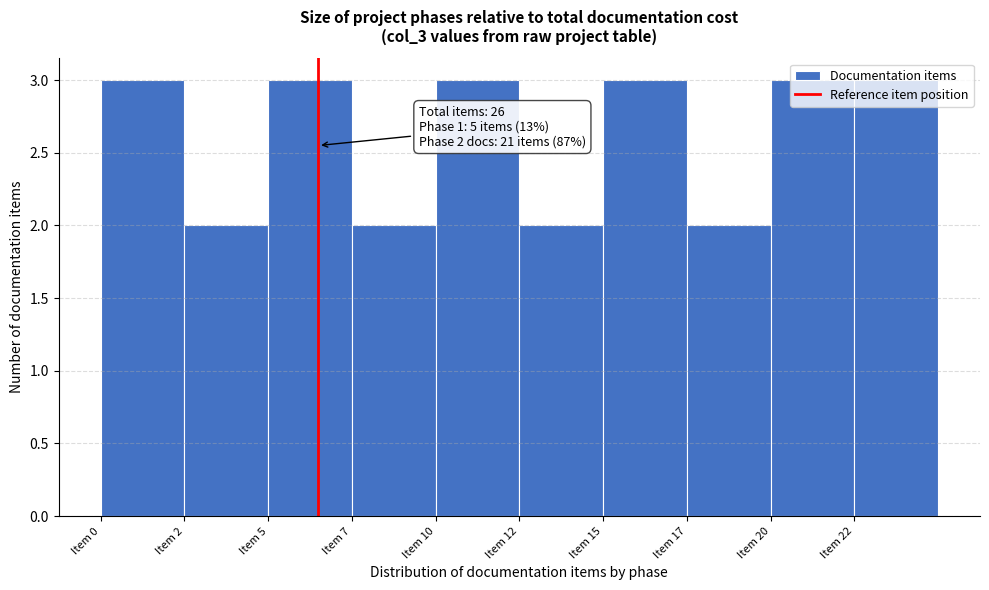

What is the sum of the values at Item 20 and Item 22?

6